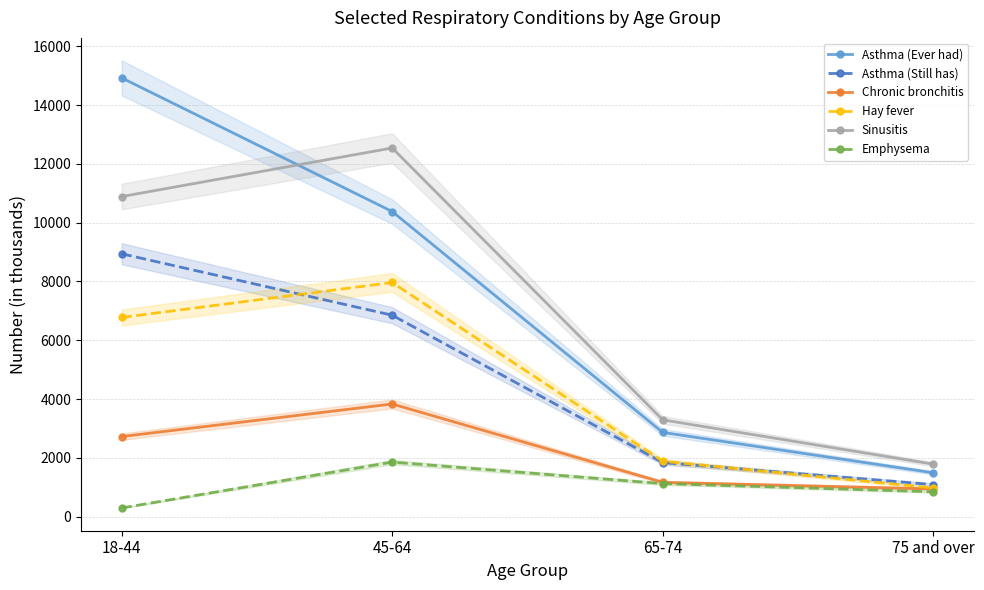

Is the value of Hay fever at 75 and over greater than the value of Emphysema at 75 and over?

Yes